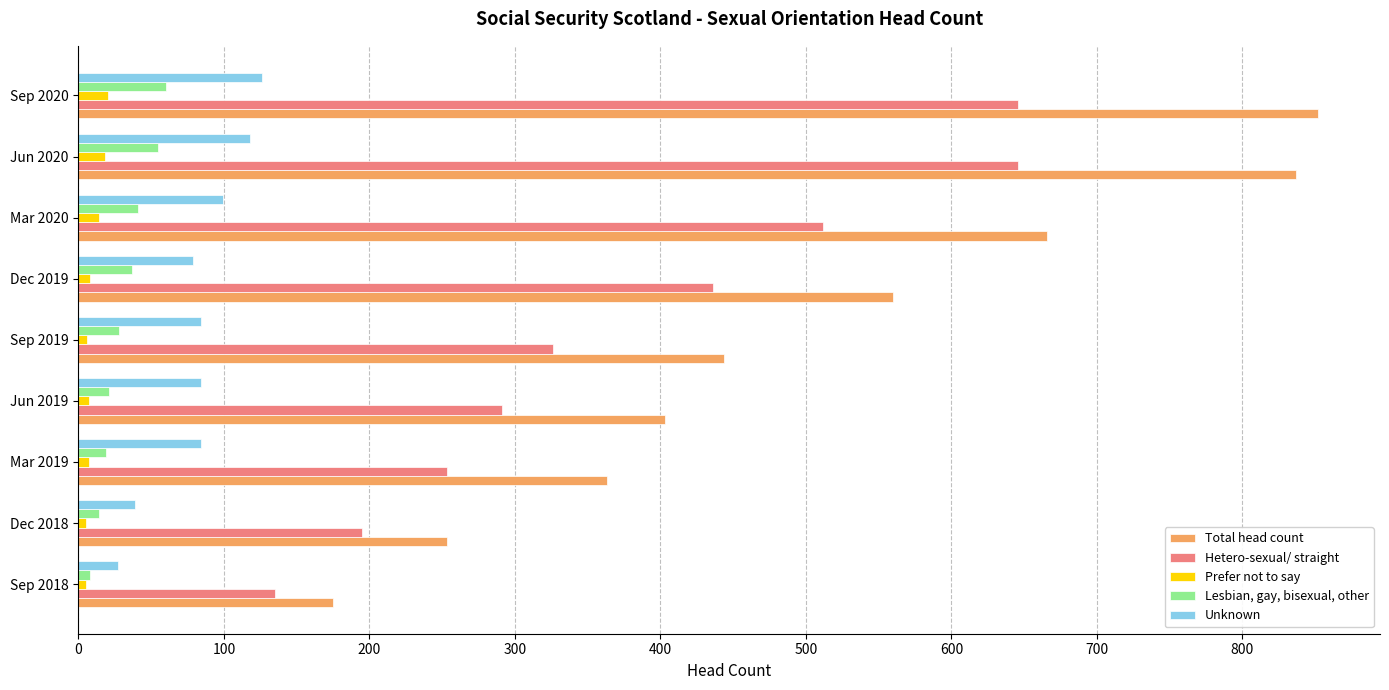

What is the maximum value for Prefer not to say?

20